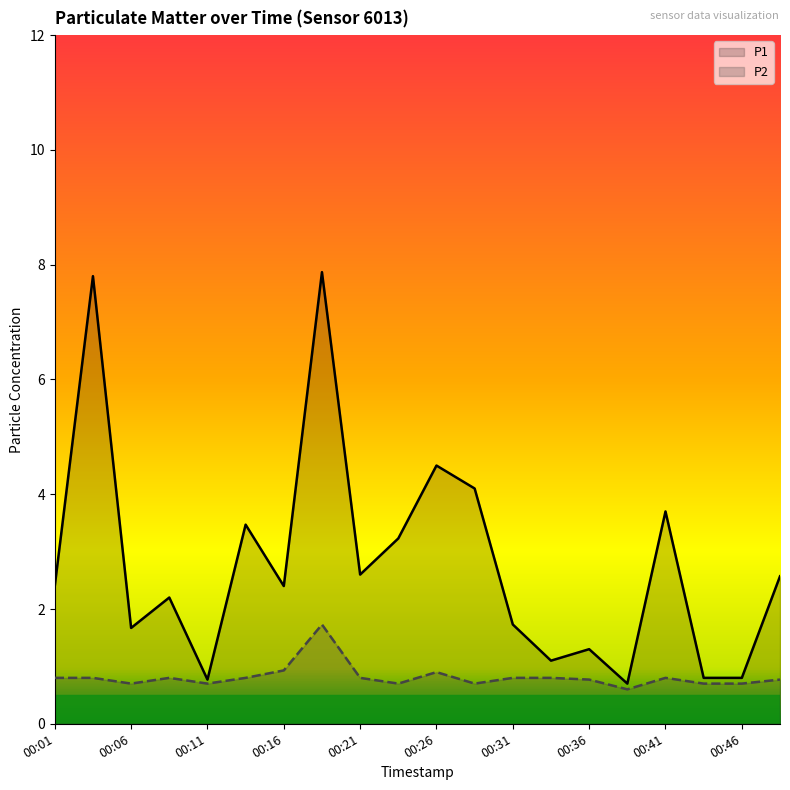

What are all the series names shown in the legend?

P1, P2